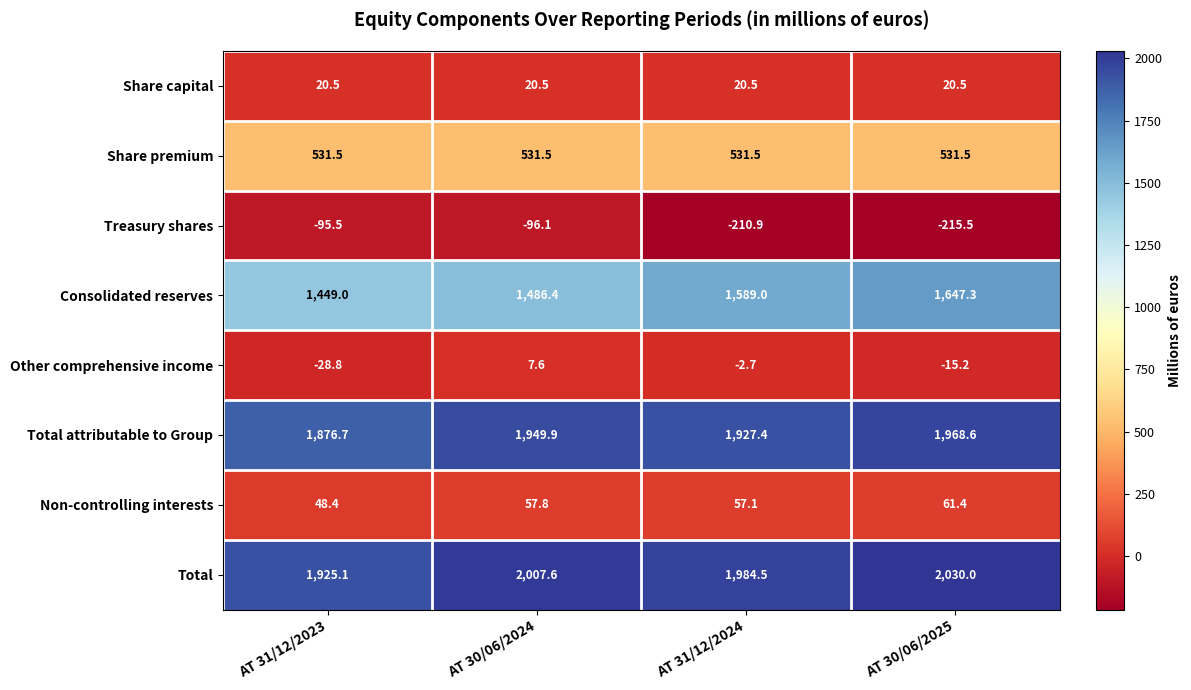

Which series has the largest range (max minus min)?

Consolidated reserves